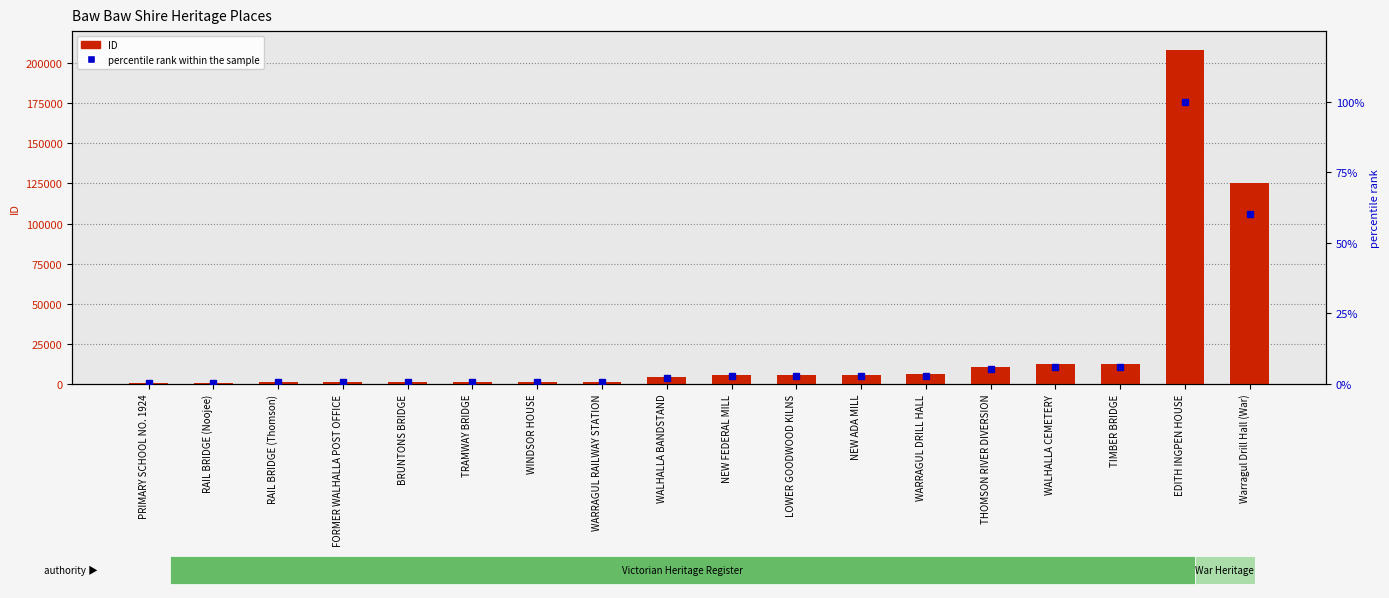

What is the difference between the ID values at BRUNTONS BRIDGE and NEW ADA MILL?

4400.0